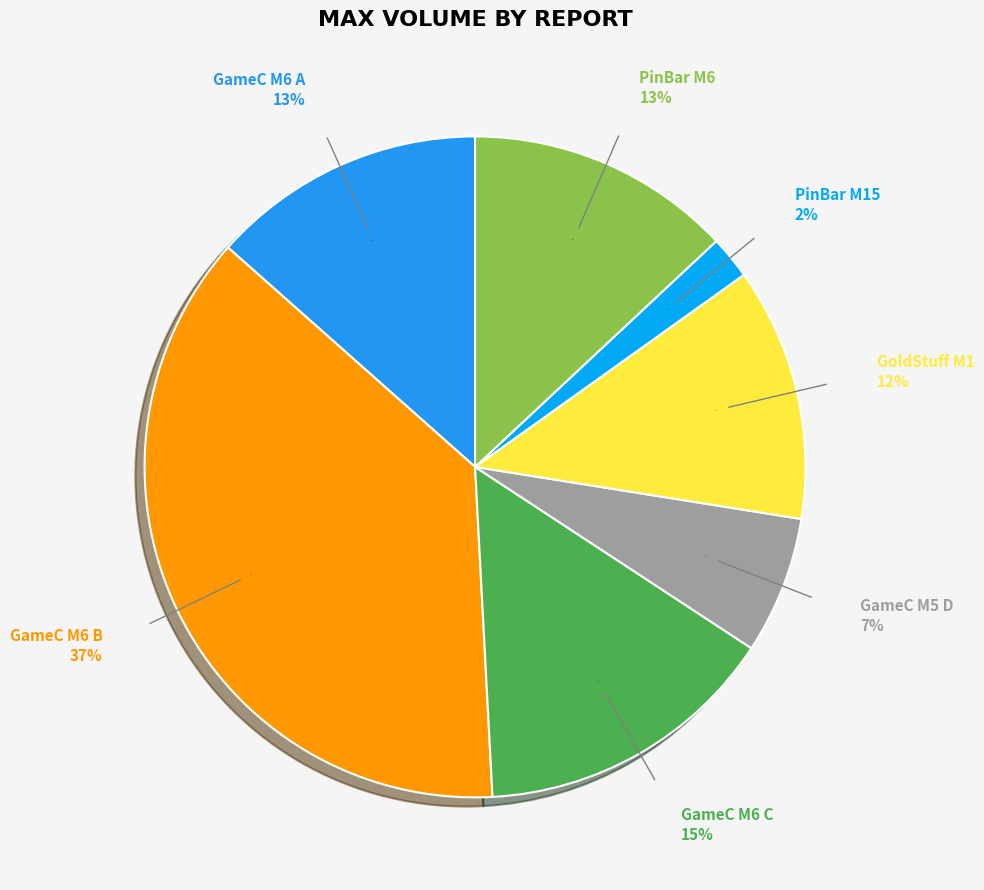

Is xauusd.goldstuff.m1.291410101.A the majority of the pie?

No